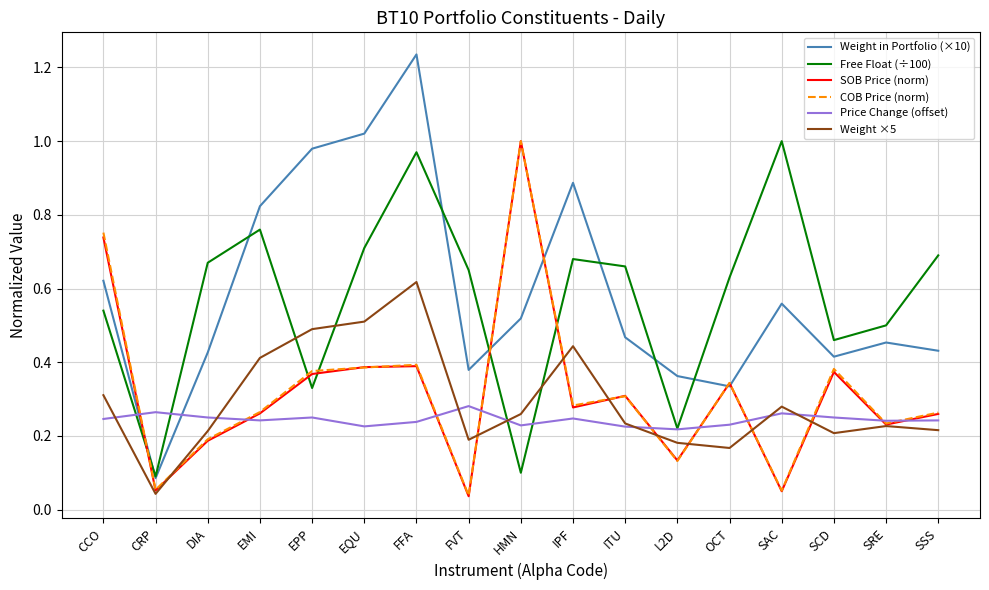

Is the value of Price Change (offset) at DIA greater than the value of COB Price (norm) at HMN?

No